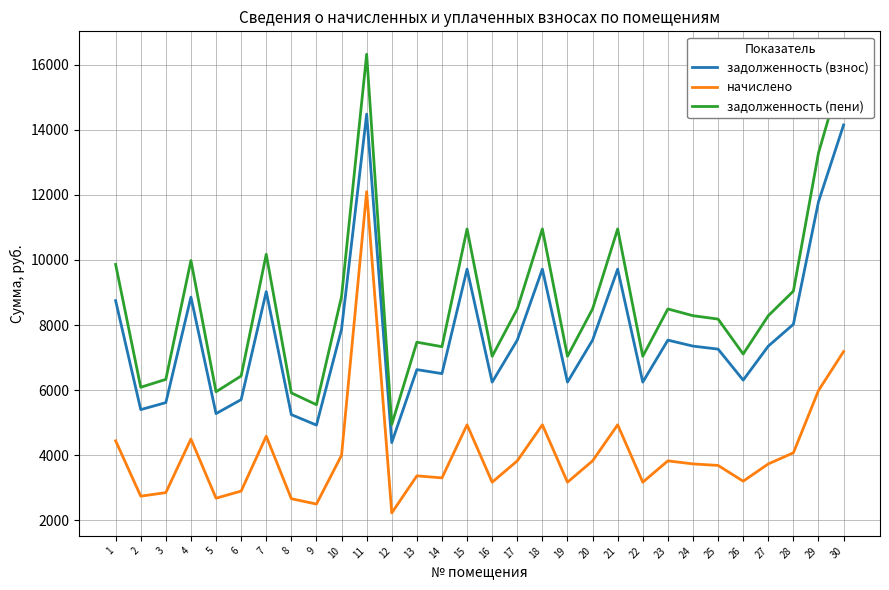

What is the spread (max minus min) of values at 23?

4665.0